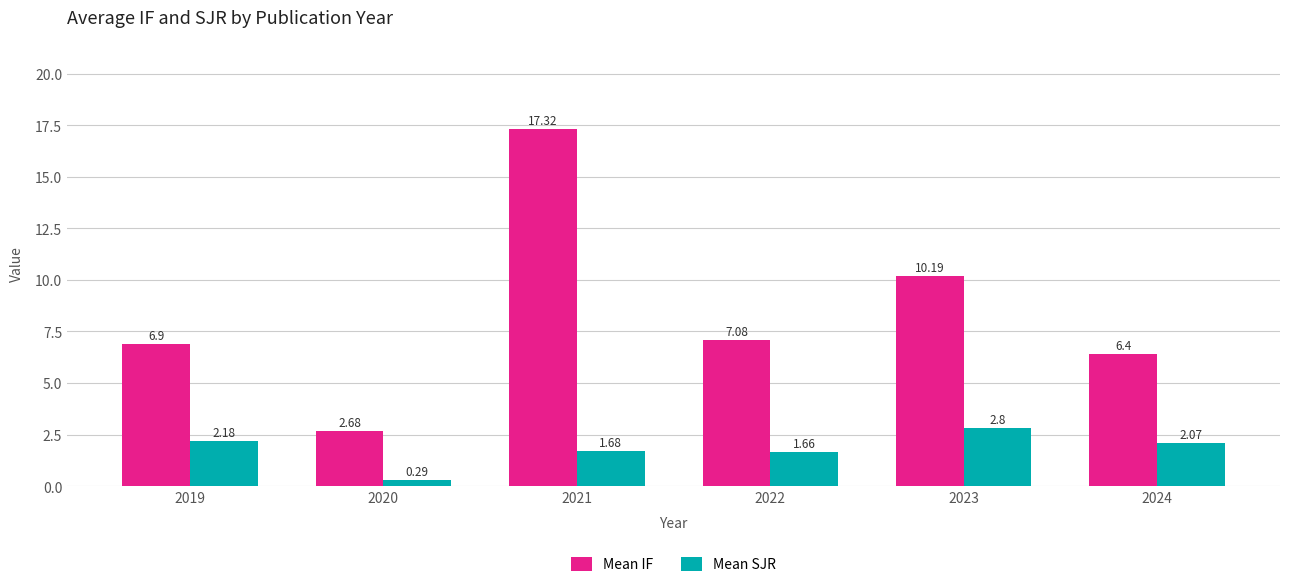

Which category has the highest value in the Mean IF series?

2021